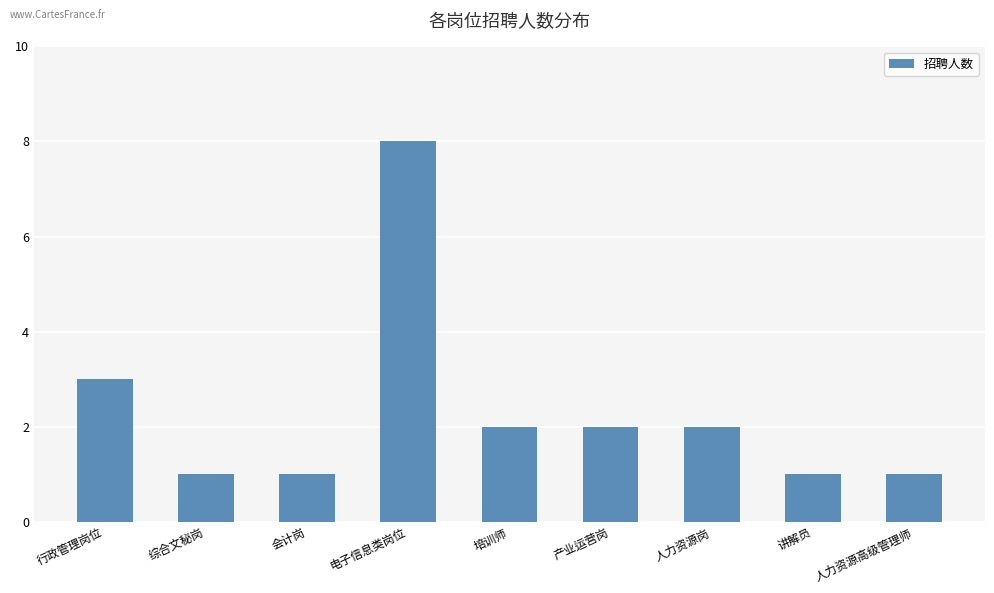

Reading left to right, list all the values displayed in this chart.

行政管理岗位=3	综合文秘岗=1	会计岗=1	电子信息类岗位=8	培训师=2	产业运营岗=2	人力资源岗=2	讲解员=1	人力资源高级管理师=1